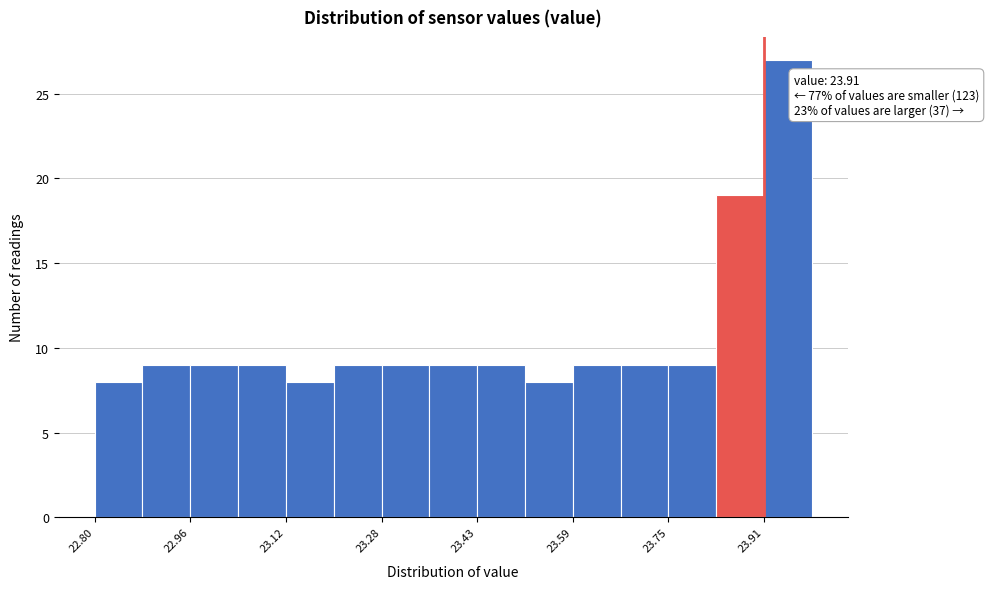

Read against the x-axis, roughly where is the centre of the tallest bar?

23.96